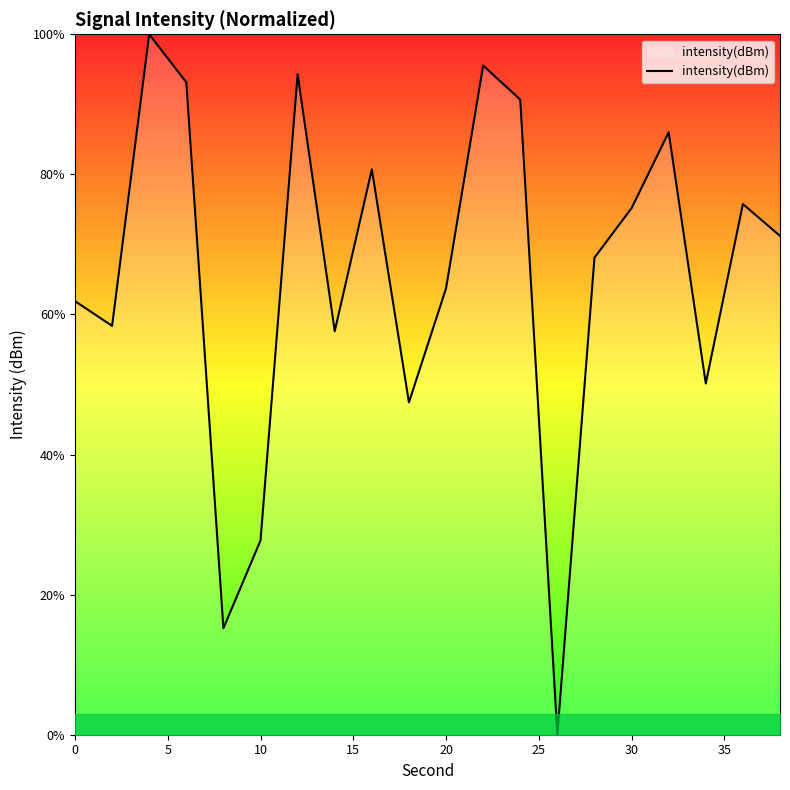

What is the greatest value displayed?

100.0